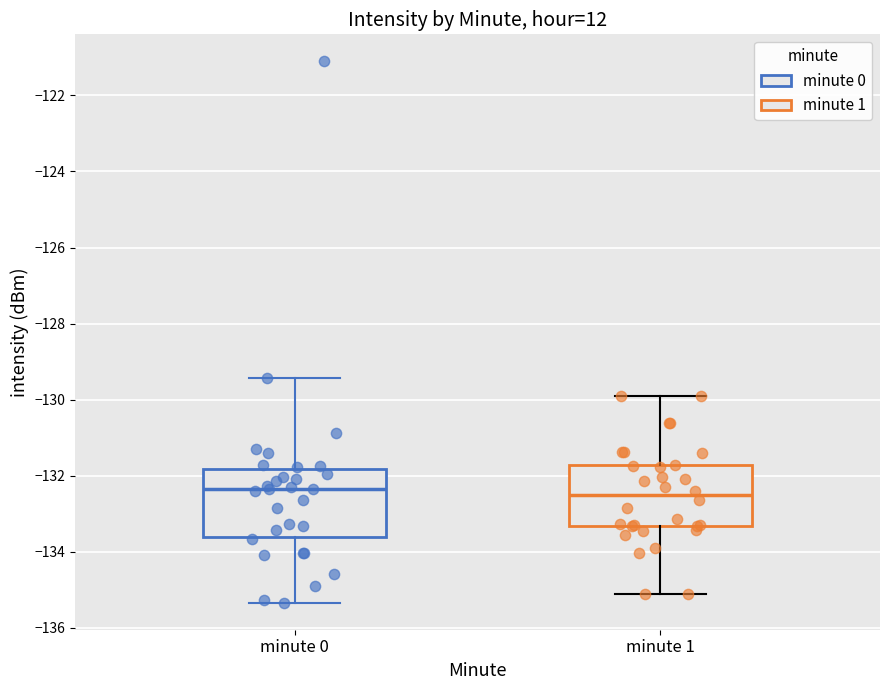

Reading left to right, transcribe this box plot: for each box, give where its median line is, the range the box spans, and where its two whiskers end, as read against the y-axis. The values are not printed on the chart, so give them approximately, as read against the axis.

minute 0: median -132.4, box -133.6 to -131.8, whiskers -135.4 to -129.4
minute 1: median -132.6, box -133.4 to -131.8, whiskers -135.2 to -130.0